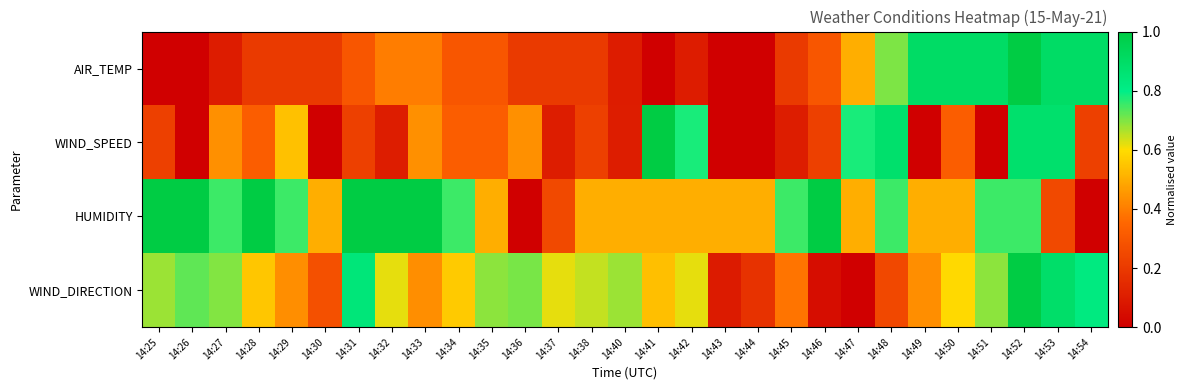

Count the number of data series in this chart.

4